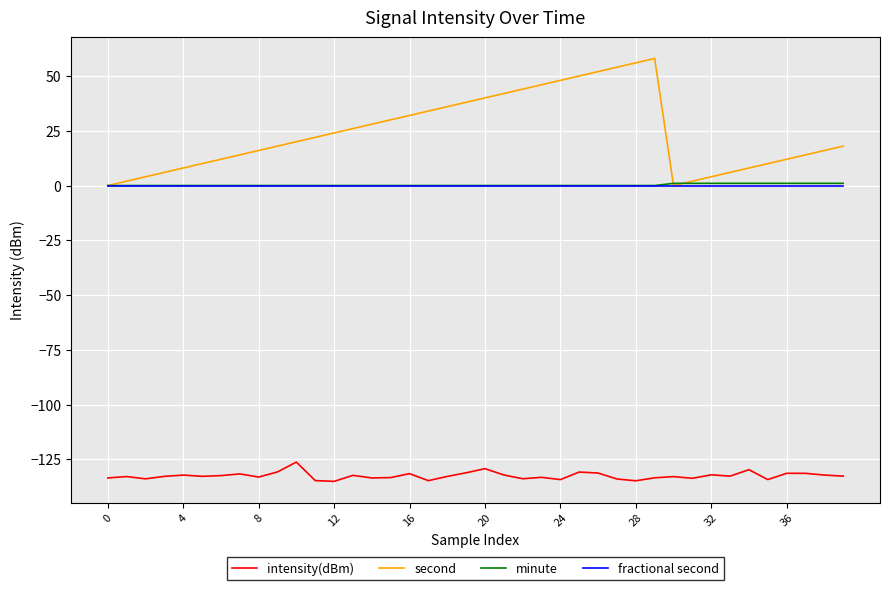

What is the minimum value shown in the chart?

-135.0